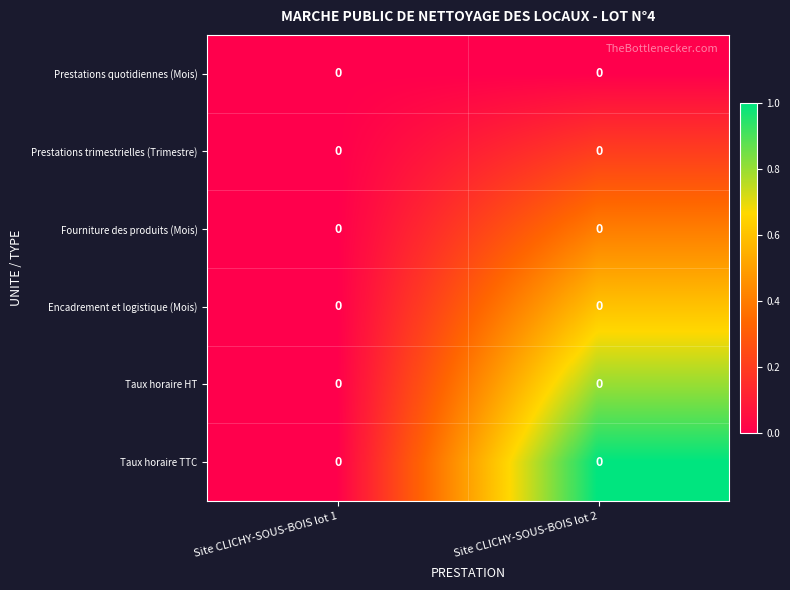

List the series in order of their peak value, highest first.

Taux horaire TTC, Taux horaire HT, Encadrement et logistique (Mois), Fourniture des produits (Mois), Prestations trimestrielles (Trimestre), Prestations quotidiennes (Mois)